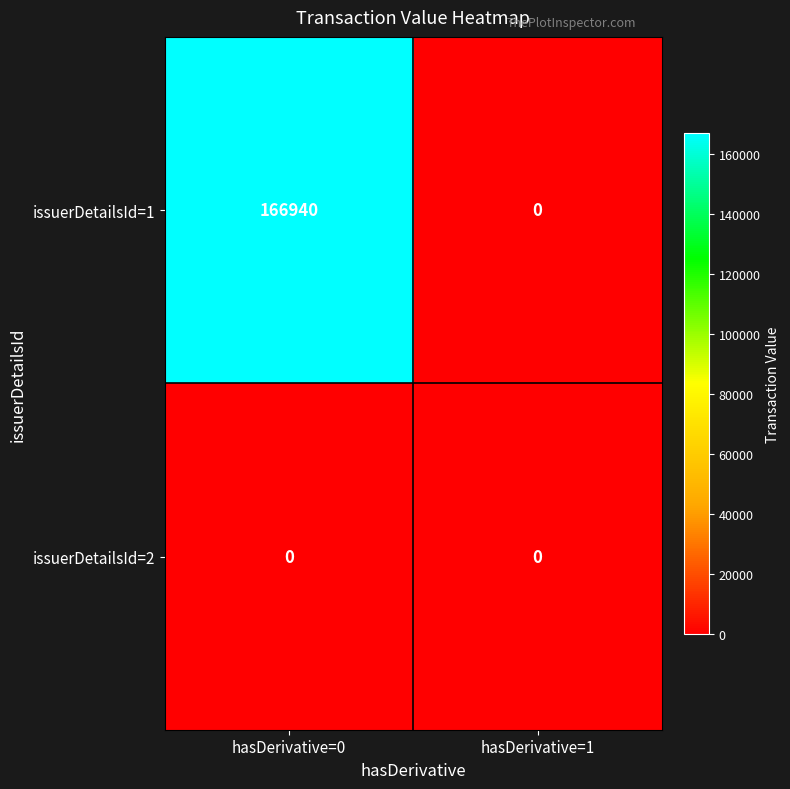

What is the sum of the issuerDetailsId=1 values at hasDerivative=0 and hasDerivative=1?

166940